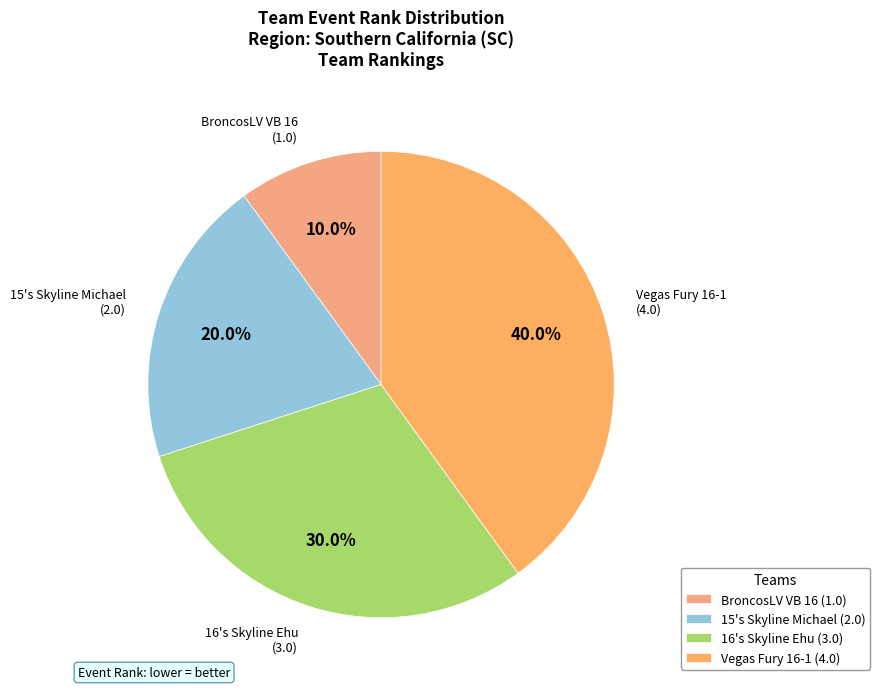

Count the number of slices in the pie.

4